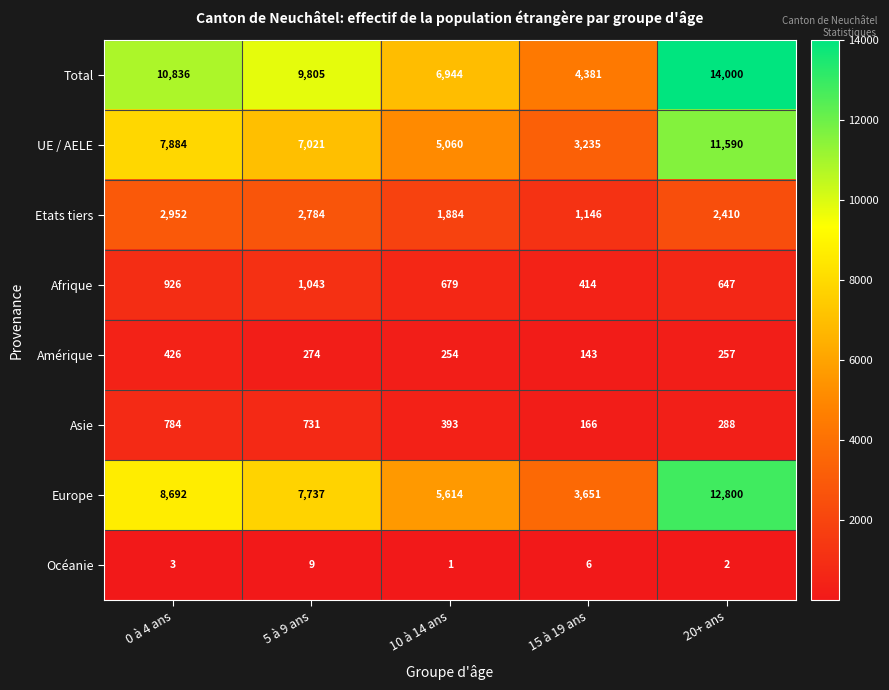

How many distinct data groups are displayed?

8